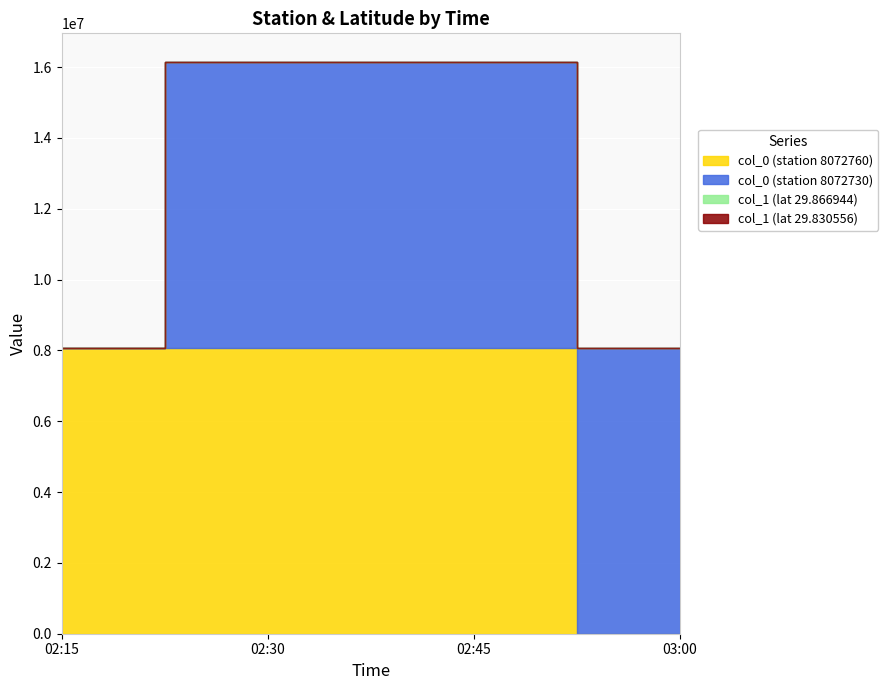

At which category is the sum across all series the highest?

02:30